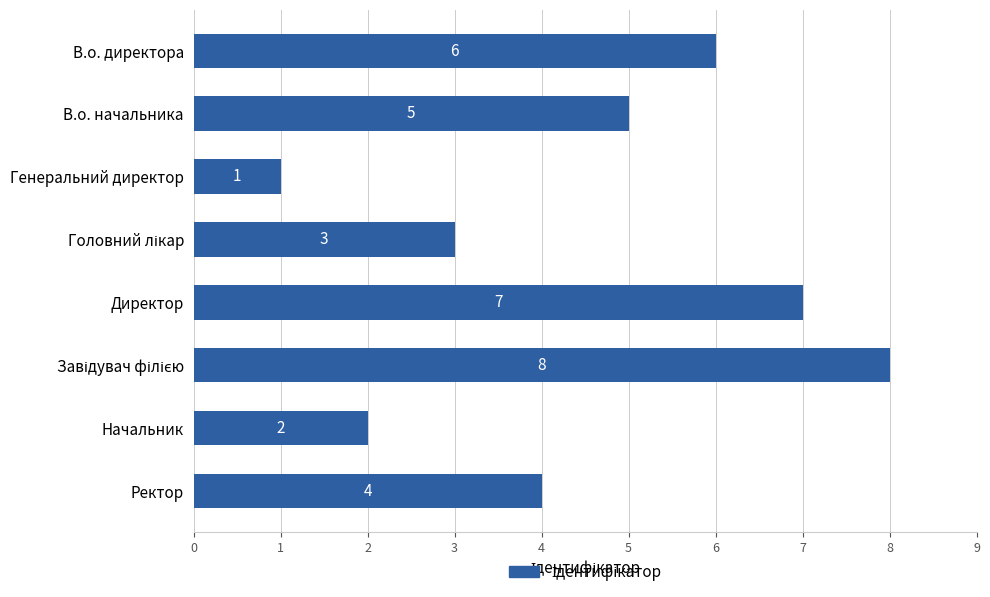

What is the maximum value shown in the chart?

8